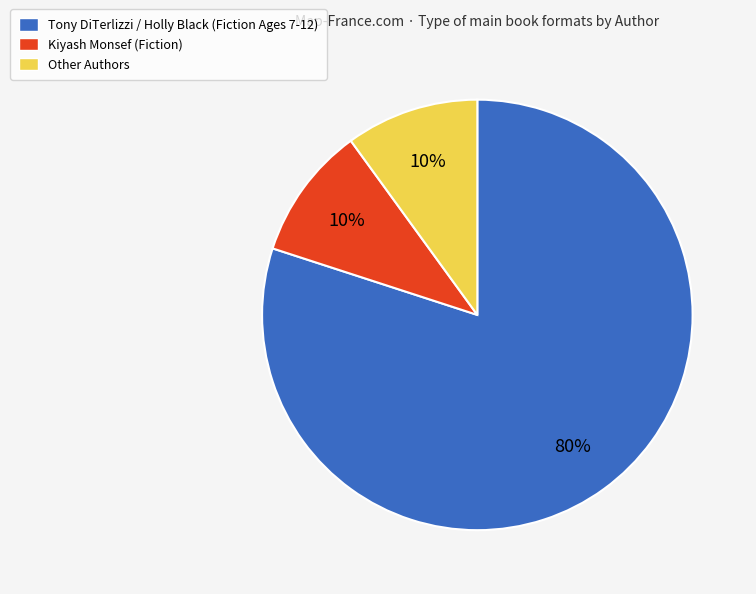

Approximately how many times larger is the value at Tony DiTerlizzi / Holly Black (Fiction Ages 7-12) compared to Kiyash Monsef (Fiction)?

8.0